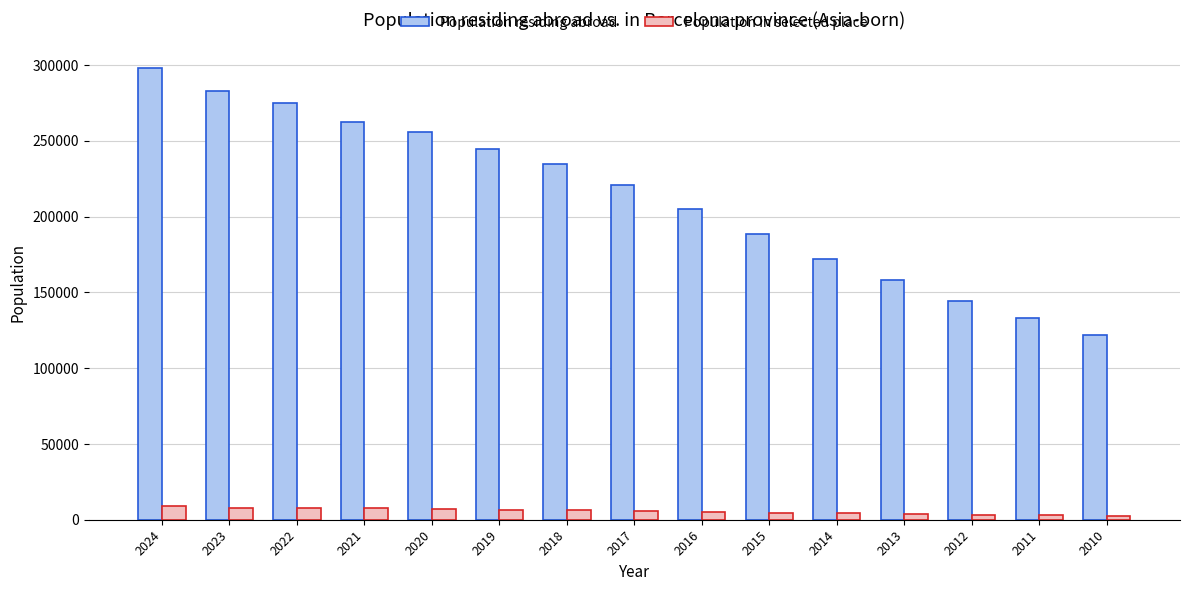

What is the sum of all Population in selected place values?

85332